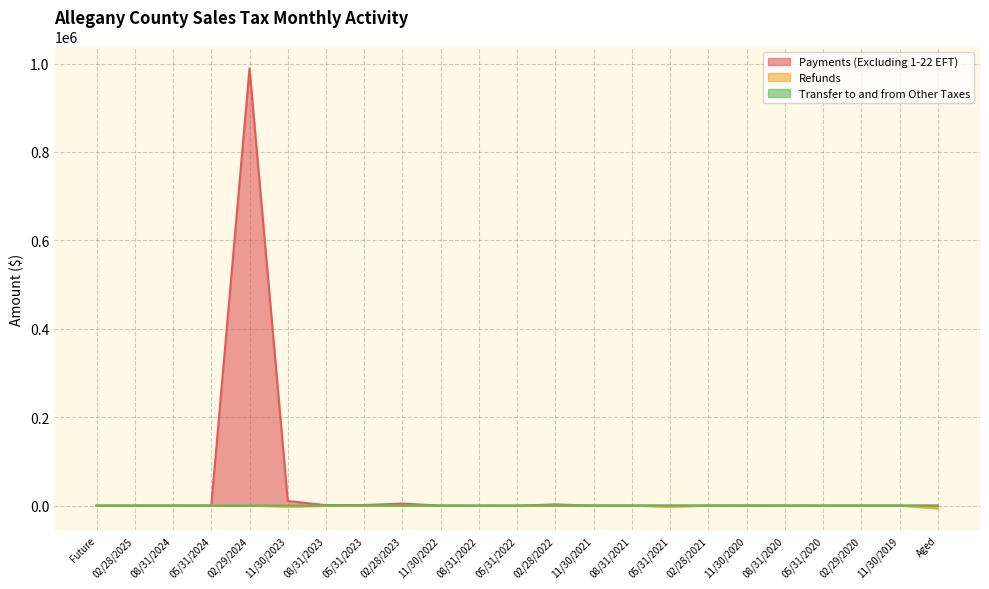

What position from the left is 08/31/2021?

15